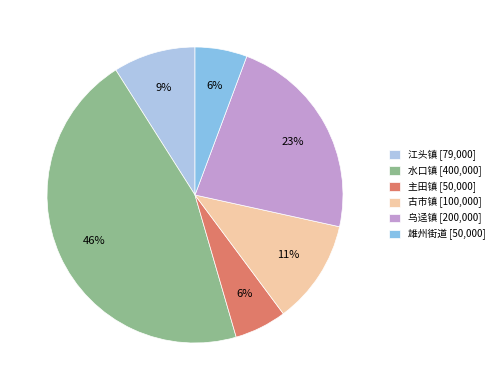

Is there a majority slice in this chart?

No